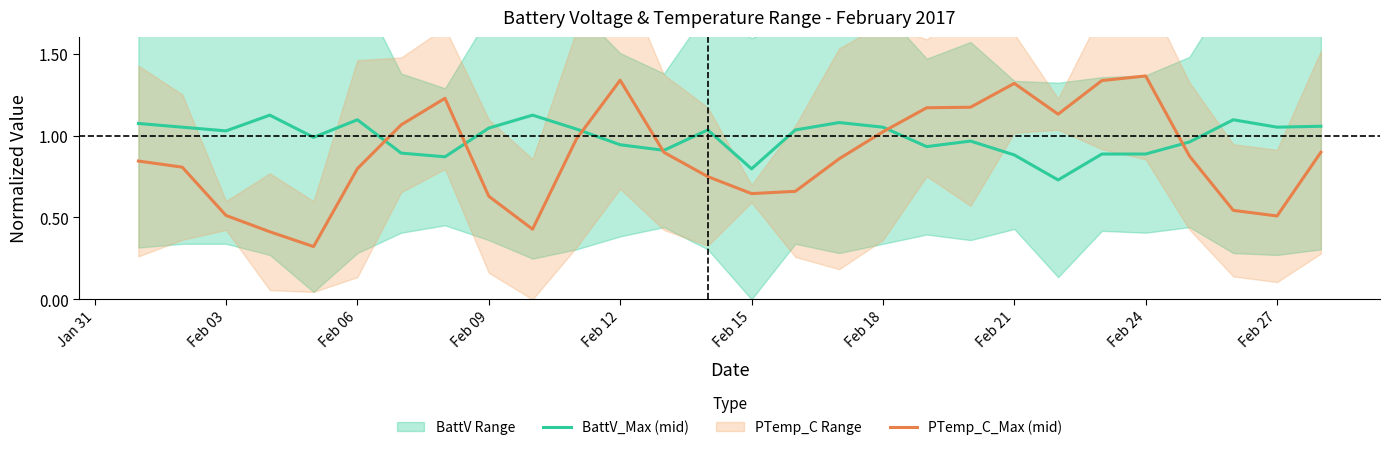

Is it true that PTemp_C_Max (mid) equals 1.4 at Feb 18?

False